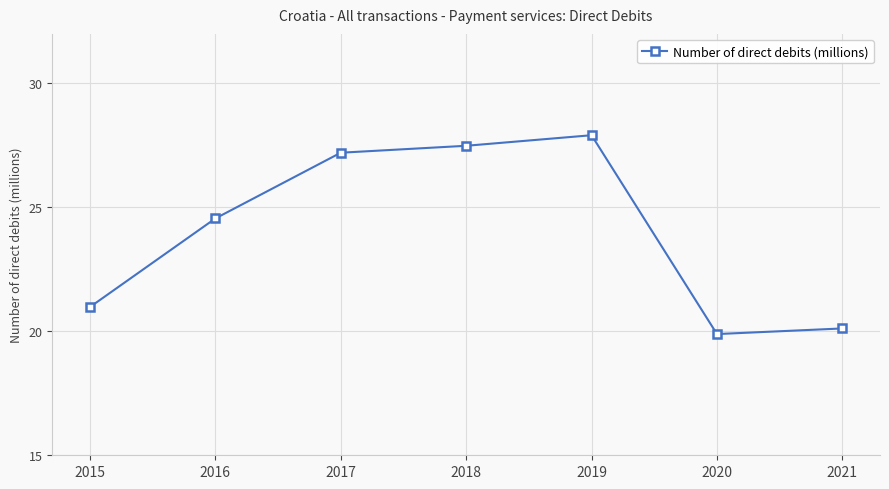

At which label does the data first exceed 24?

2016